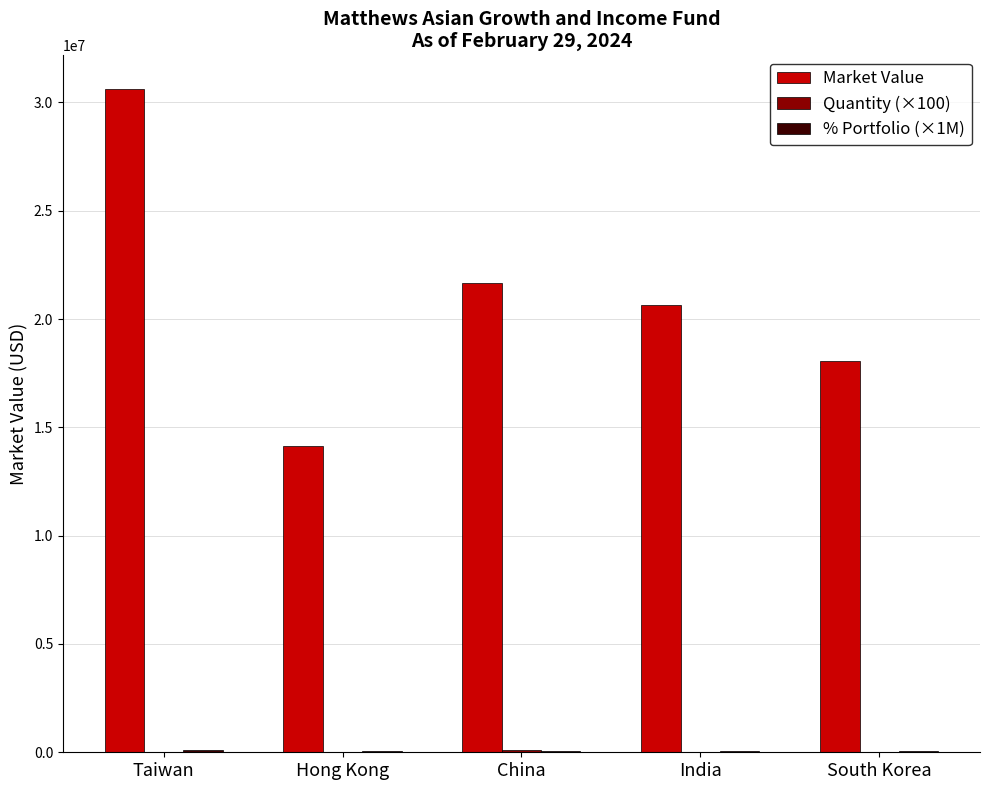

What is the sum of all Market Value values?

105182730.7